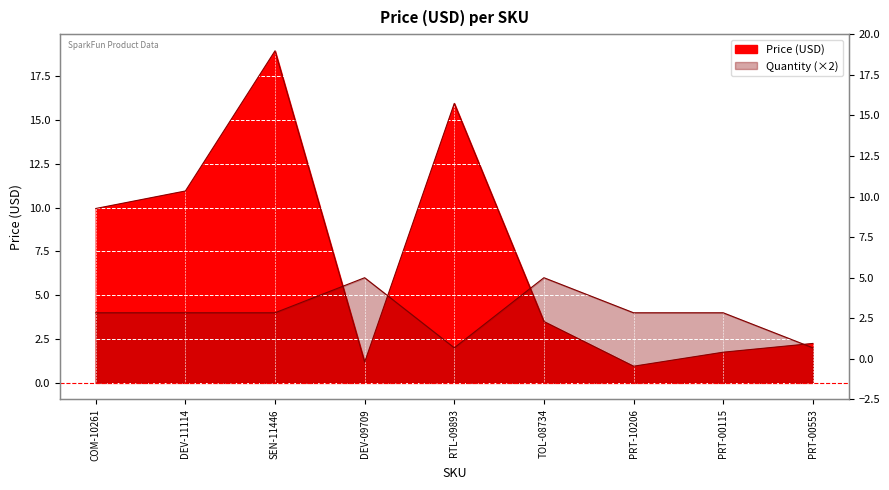

What is the total value across all series at SEN-11446?

22.9